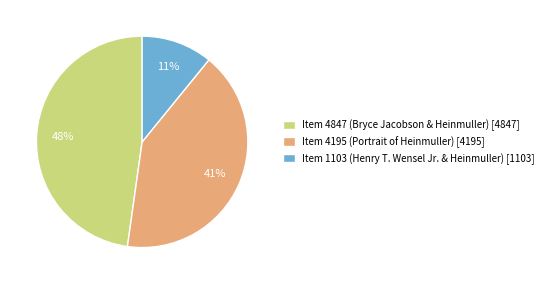

Is it true that Item 4195 (Portrait of Heinmuller) is 41% of the pie?

True